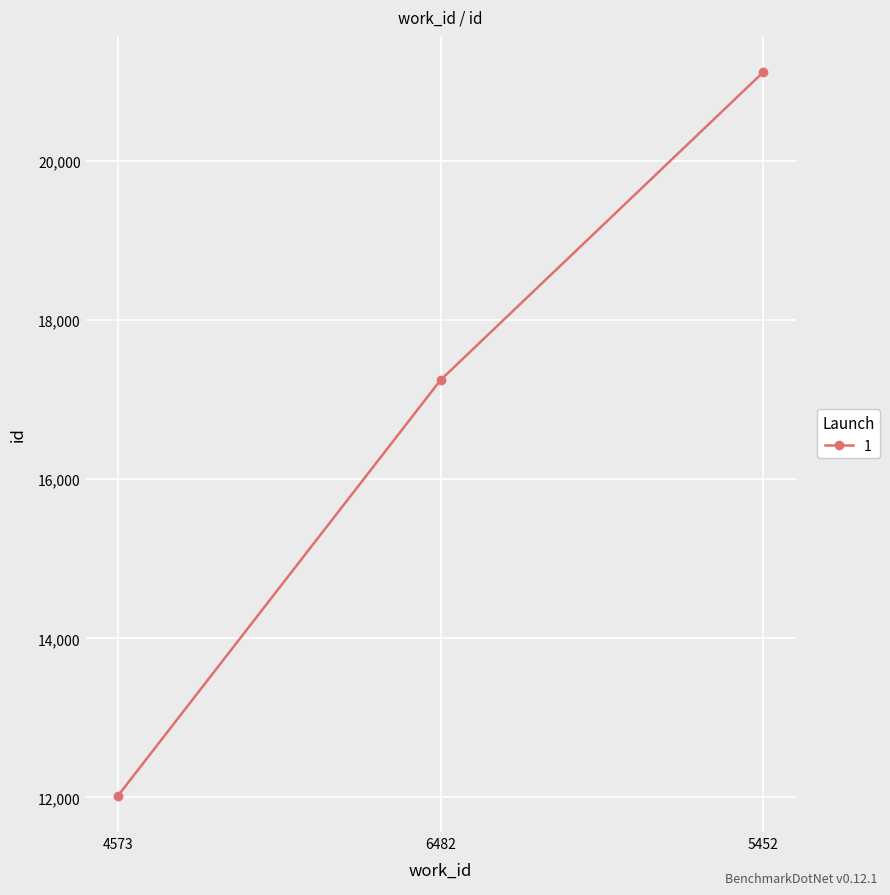

How many values are below 17248?

1